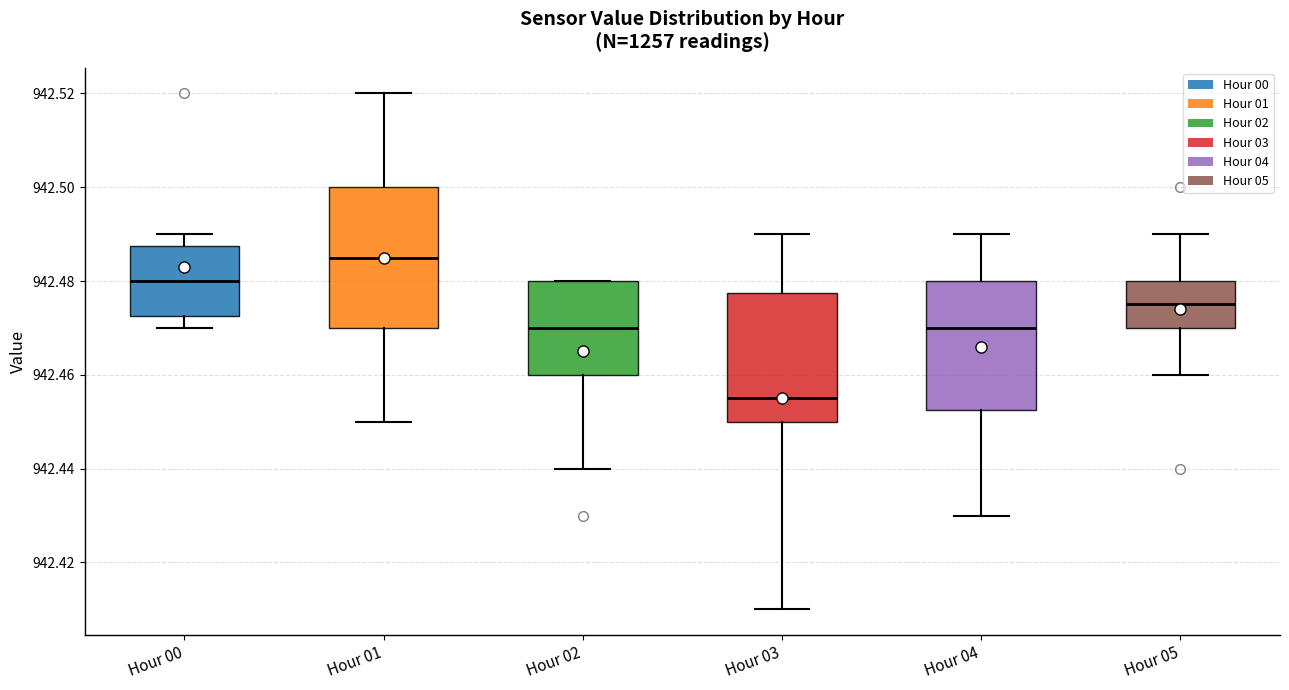

Where is the lower edge of the box for Hour 02 on the y-axis? The values are not printed on the chart, so give them approximately, as read against the axis.

942.460